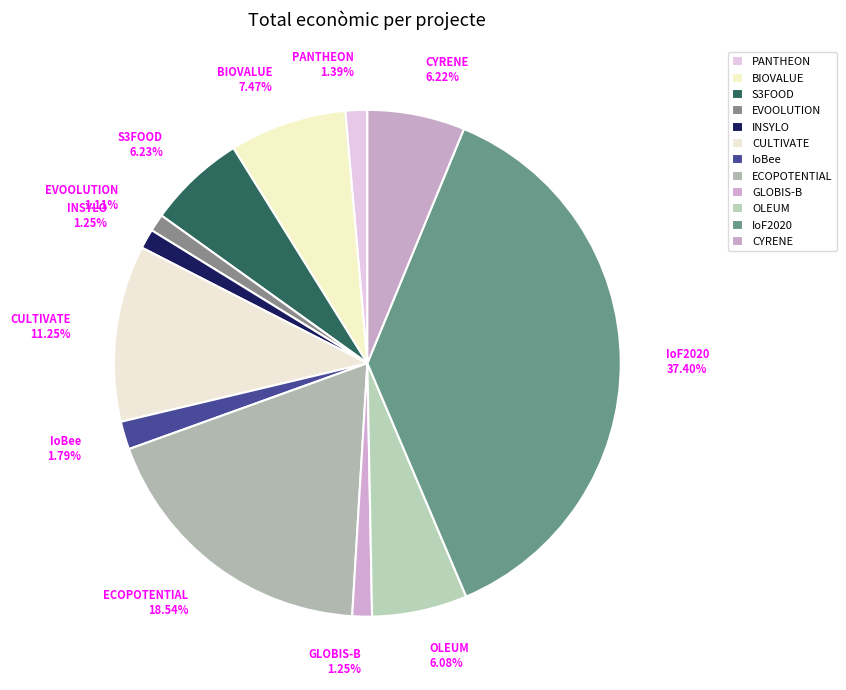

The PANTHEON slice represents 1% of the pie. True or false?

True